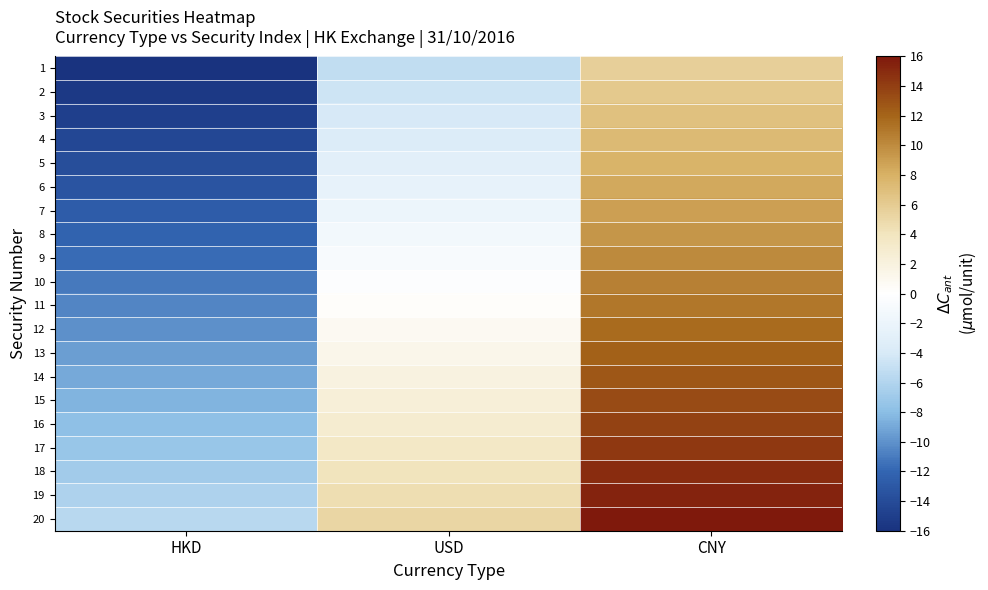

Reading right to left, list all the values displayed in this chart.

1: CNY=5.7	USD=-5.2	HKD=-16.0
2: CNY=6.2	USD=-4.6	HKD=-15.5
3: CNY=6.8	USD=-4.1	HKD=-14.9
4: CNY=7.3	USD=-3.5	HKD=-14.4
5: CNY=7.9	USD=-3.0	HKD=-13.8
6: CNY=8.4	USD=-2.4	HKD=-13.3
7: CNY=8.9	USD=-1.9	HKD=-12.7
8: CNY=9.5	USD=-1.4	HKD=-12.2
9: CNY=10.0	USD=-0.8	HKD=-11.7
10: CNY=10.6	USD=-0.3	HKD=-11.1
11: CNY=11.1	USD=0.3	HKD=-10.6
12: CNY=11.7	USD=0.8	HKD=-10.0
13: CNY=12.2	USD=1.4	HKD=-9.5
14: CNY=12.7	USD=1.9	HKD=-8.9
15: CNY=13.3	USD=2.4	HKD=-8.4
16: CNY=13.8	USD=3.0	HKD=-7.9
17: CNY=14.4	USD=3.5	HKD=-7.3
18: CNY=14.9	USD=4.1	HKD=-6.8
19: CNY=15.5	USD=4.6	HKD=-6.2
20: CNY=16.0	USD=5.2	HKD=-5.7